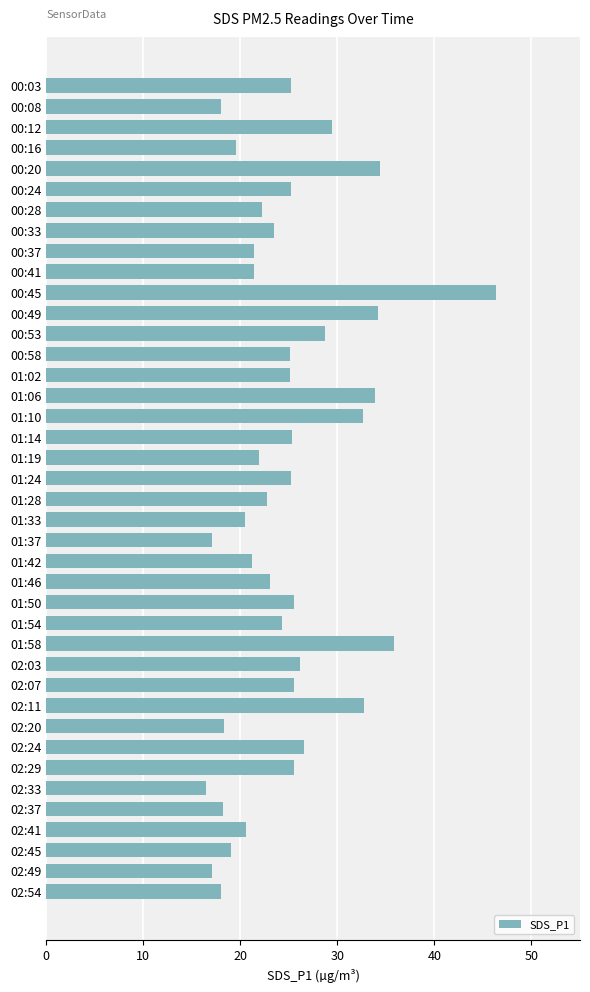

What is the maximum value shown in the chart?

46.4